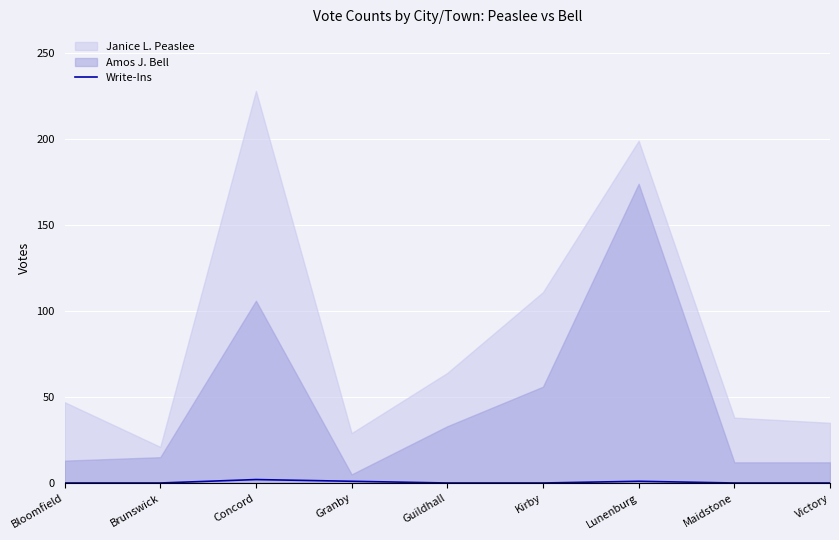

At which label is the value closest to 1?

Granby